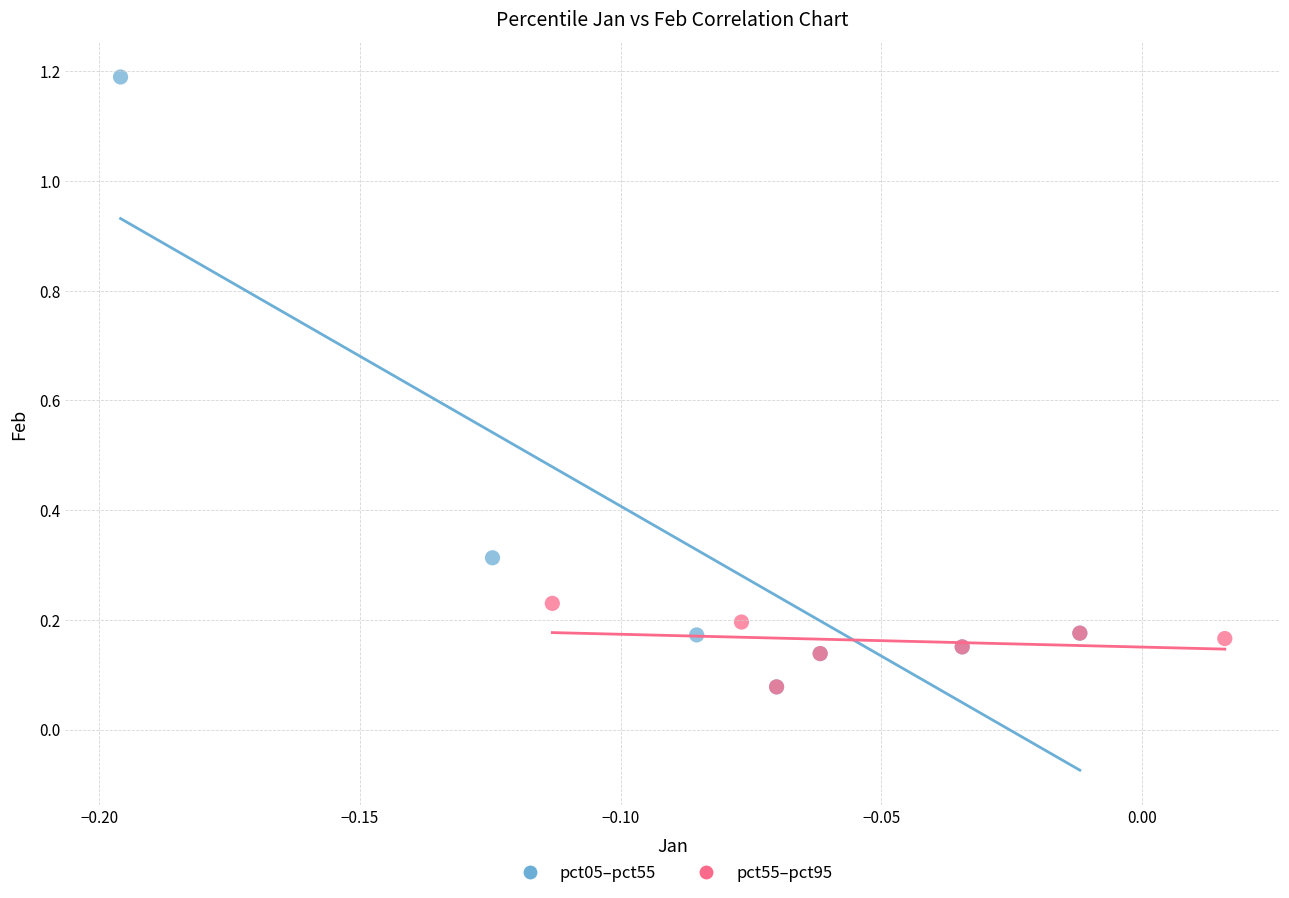

Which series has the widest spread of Y values?

pct05–pct55